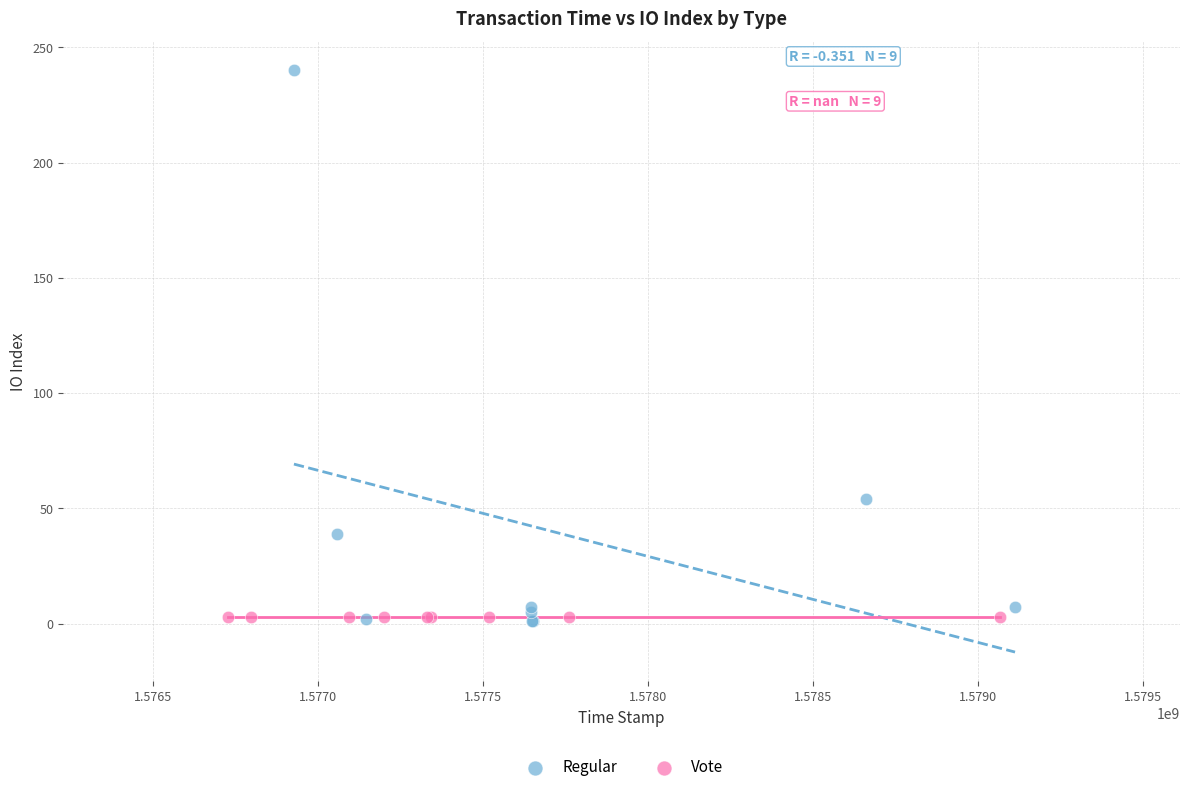

What are all the series names shown in the legend?

Regular, Vote